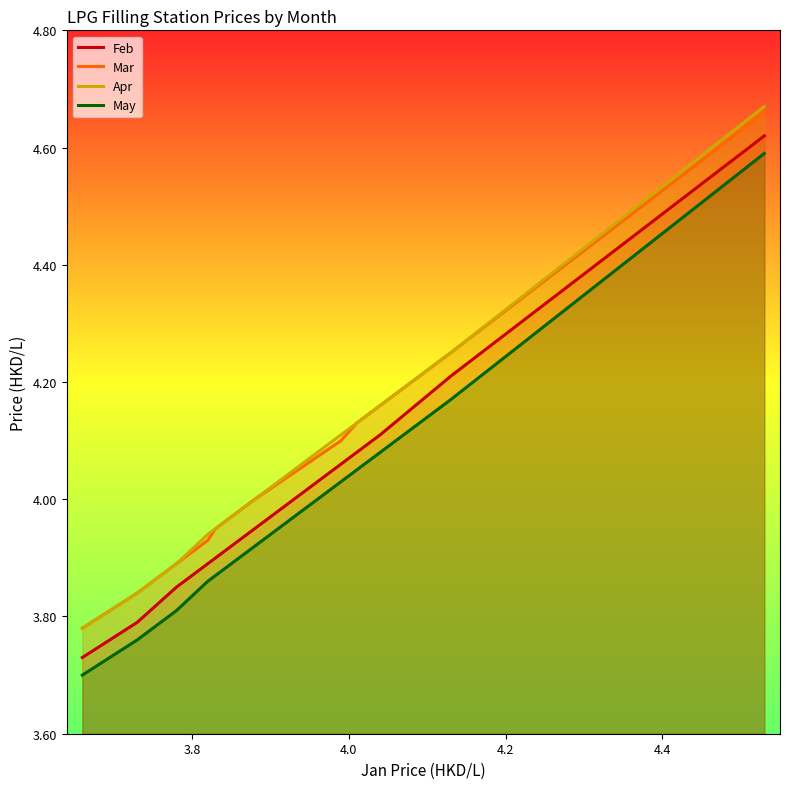

What is the value of the Apr point at the 8th from the left?

4.1